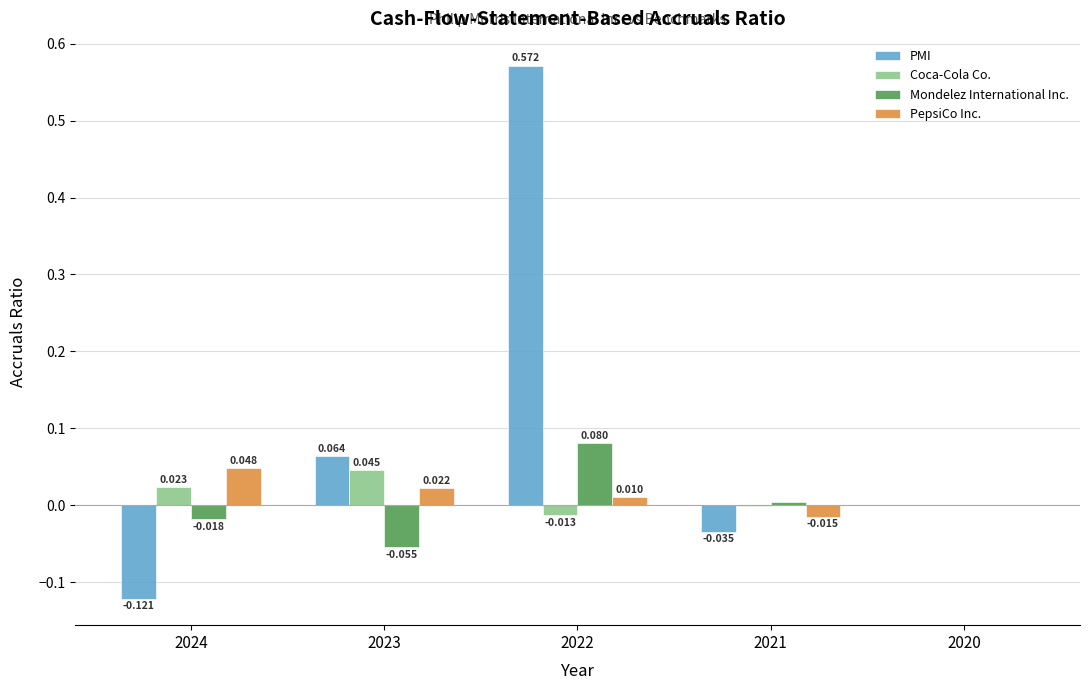

Between 2024 and 2021, which series saw the biggest shift?

PMI